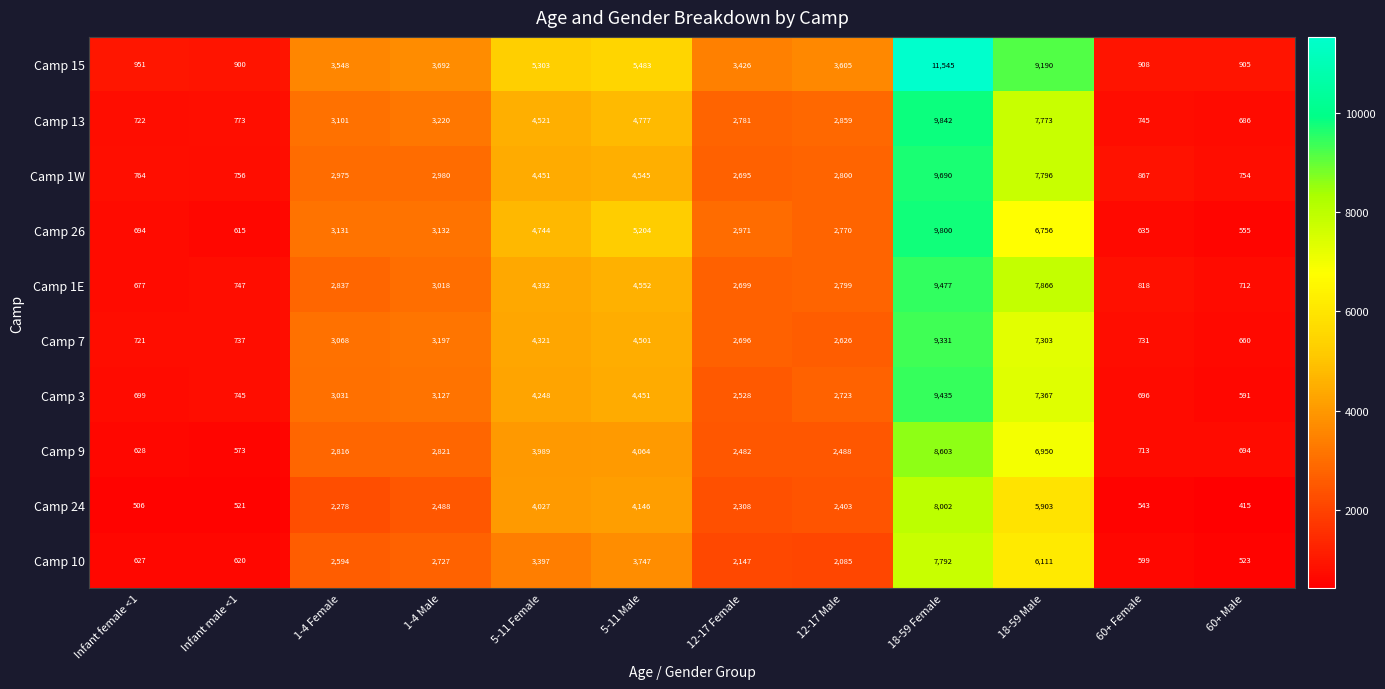

What is the minimum value shown in the chart?

415